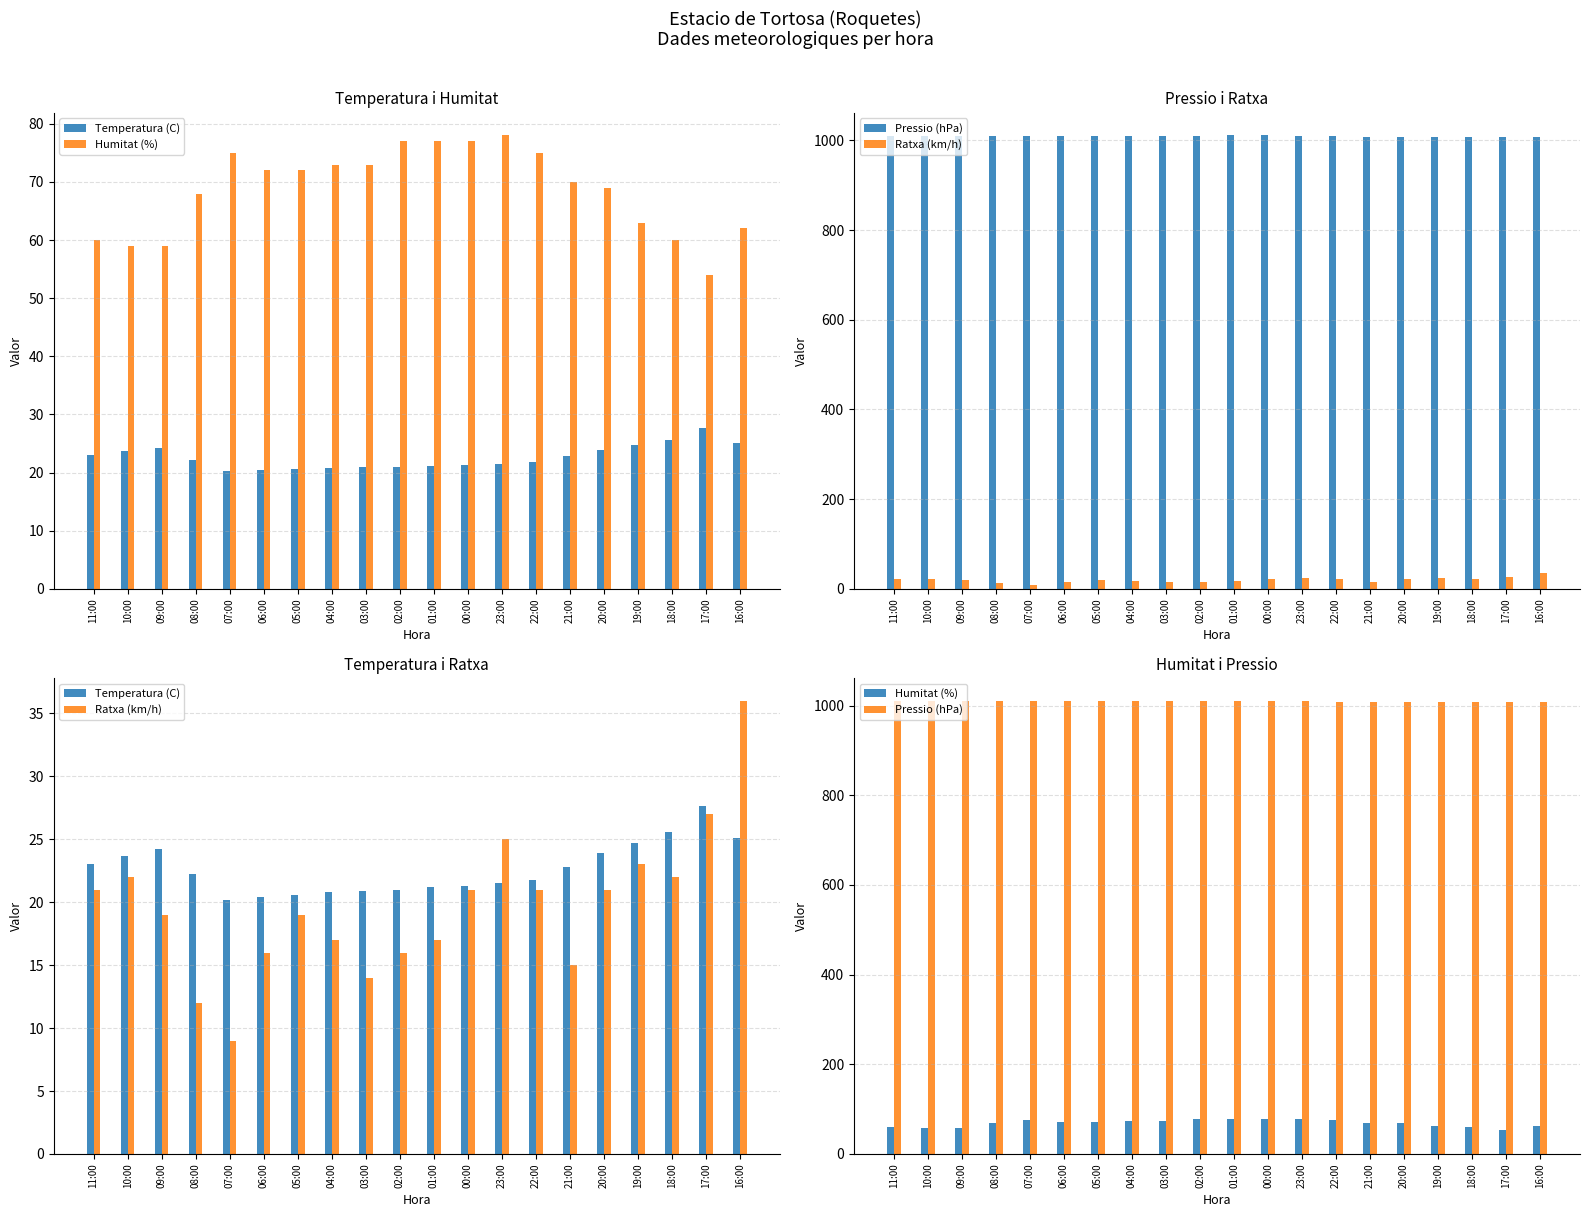

Count the number of categories in the chart.

20